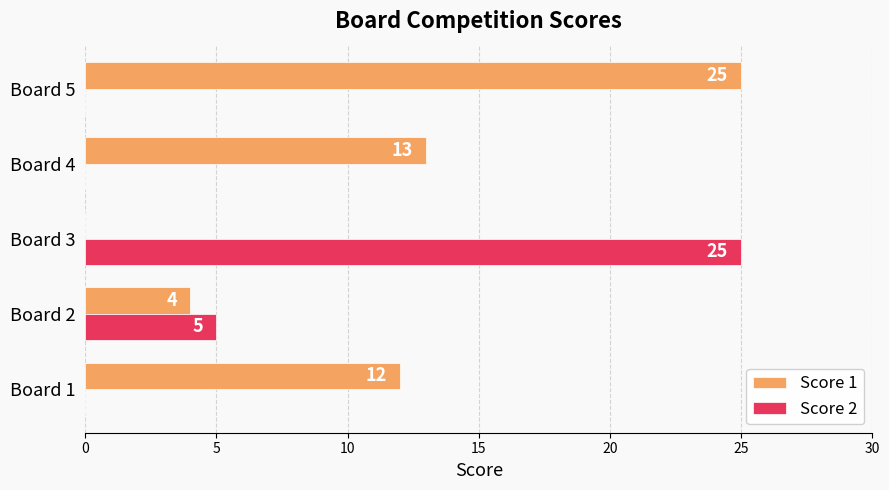

Is the value of Score 2 at Board 4 greater than the value of Score 1 at Board 4?

No